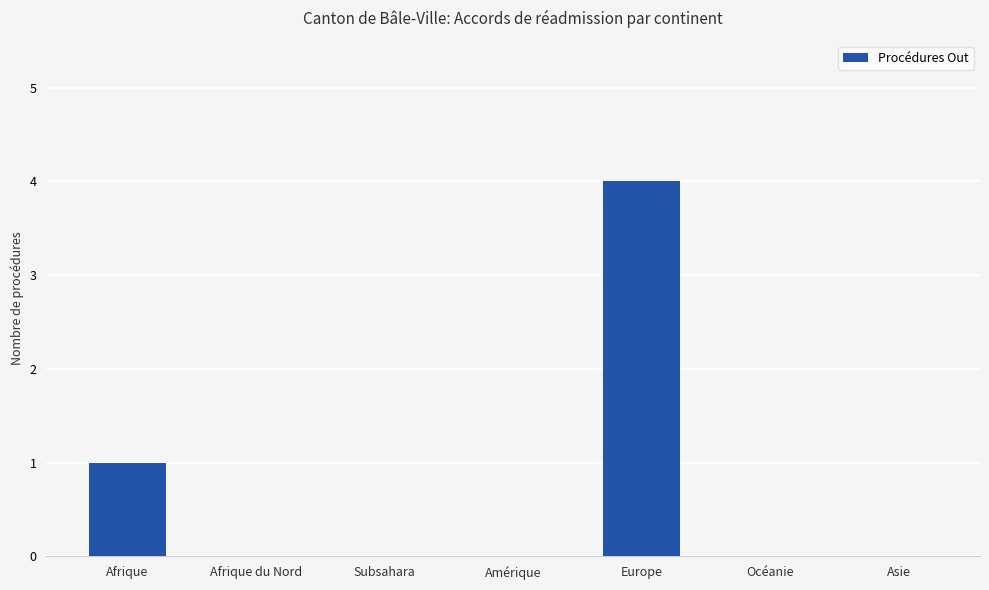

The value at Subsahara is 0. True or false?

True